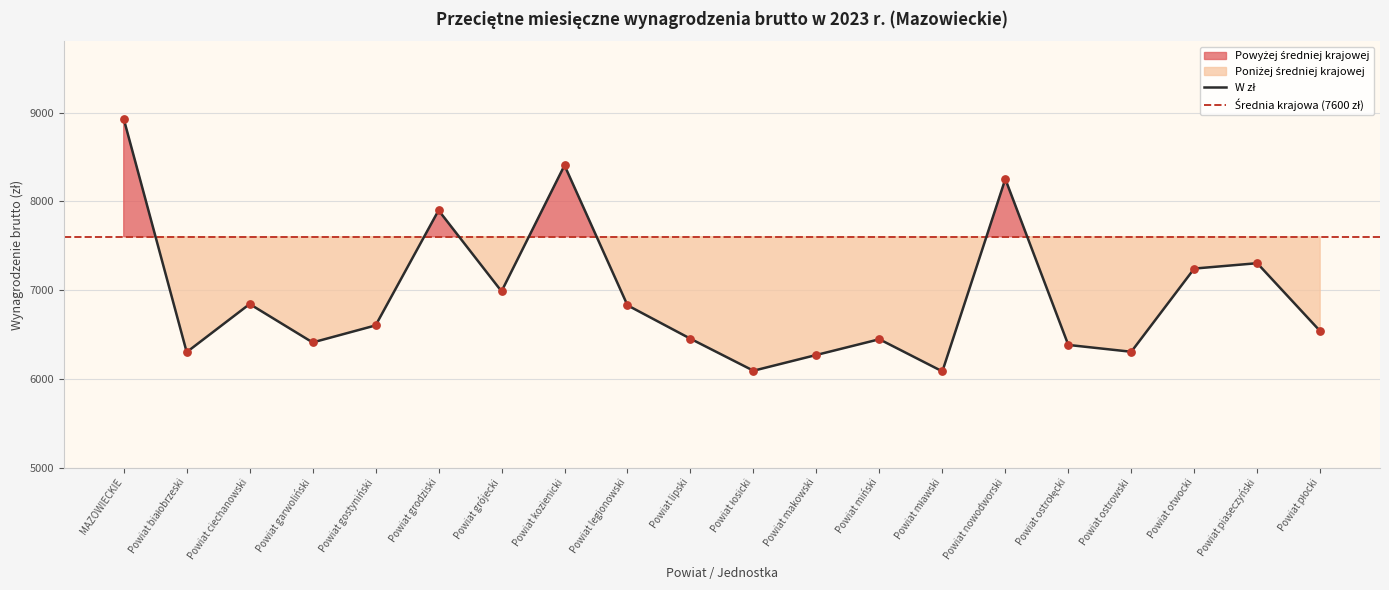

What is the change in value from Powiat ciechanowski to Powiat lipski?

-391.1